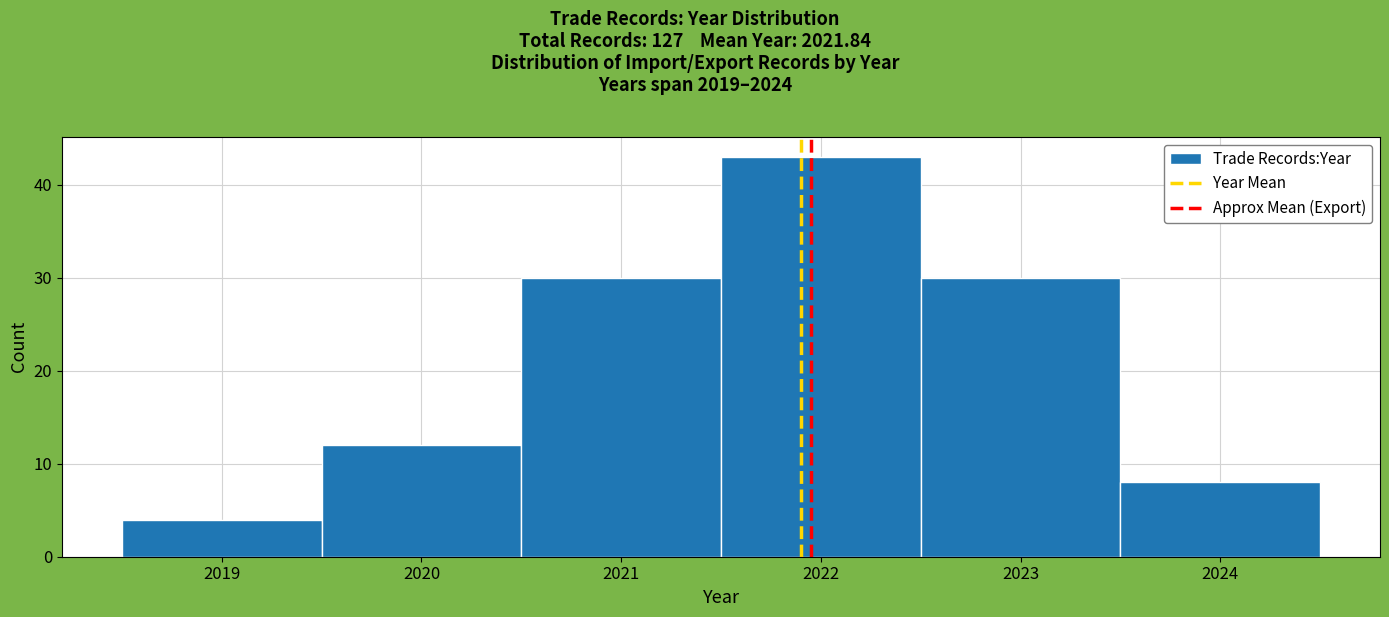

Which range on the x-axis has the tallest bar?

2021.5 to 2022.5